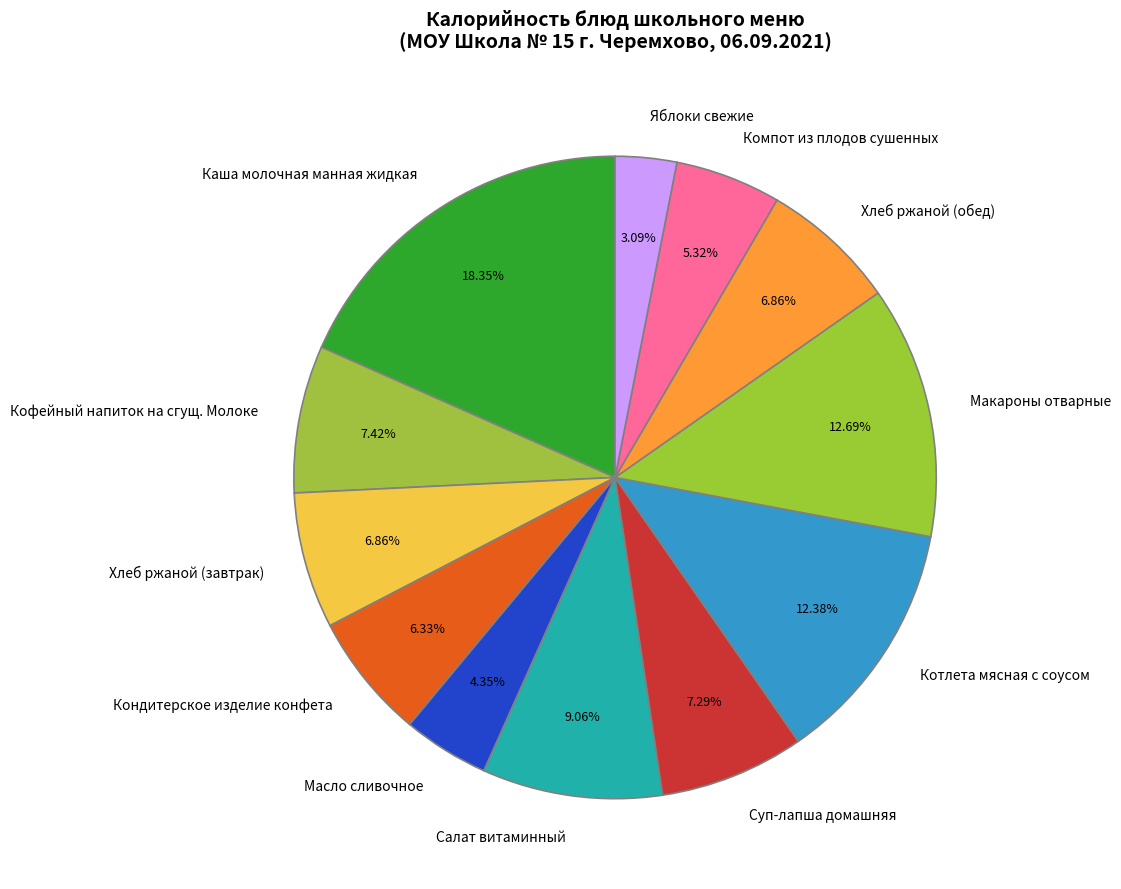

What is the largest slice in the pie chart?

Каша молочная манная жидкая